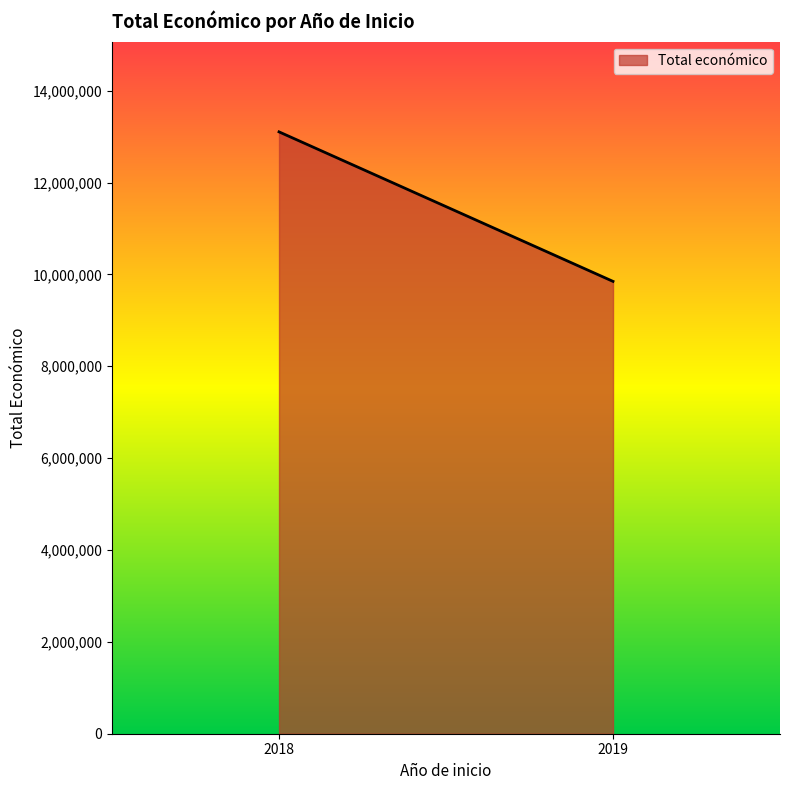

List the labels in order of value, largest first.

2018, 2019